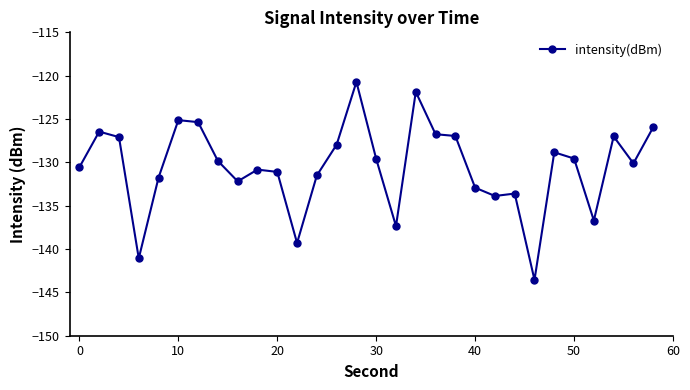

What is the smallest value displayed?

-143.6